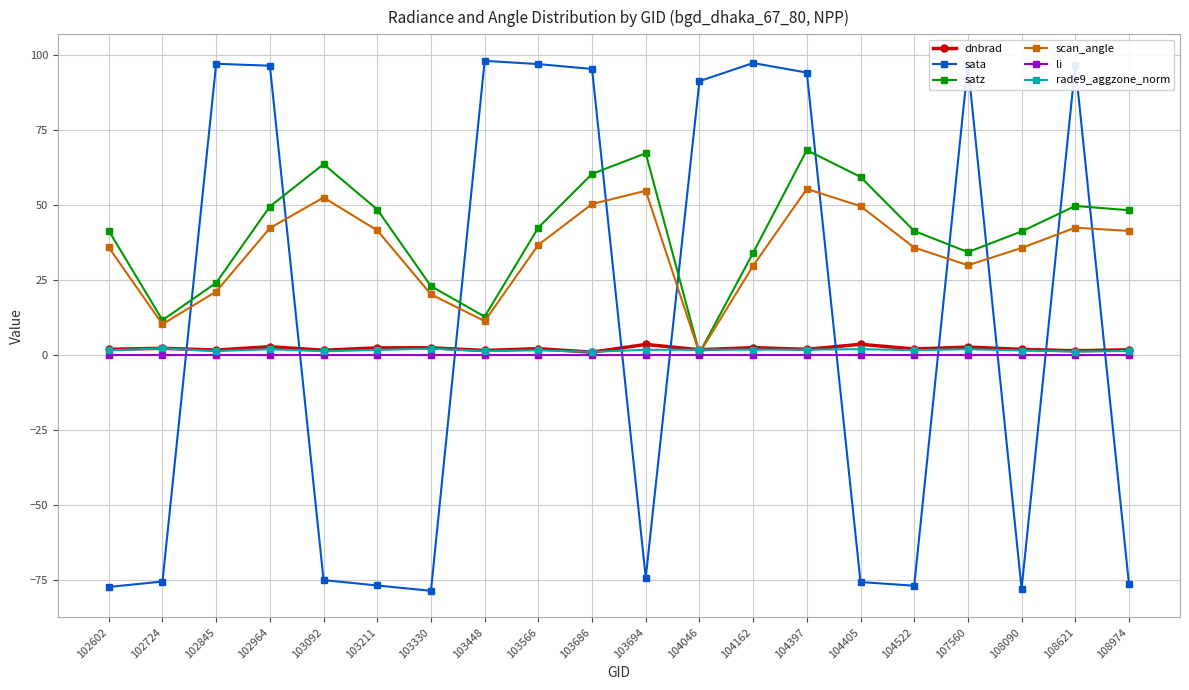

The value of li at 102602 is 0.0. True or false?

True